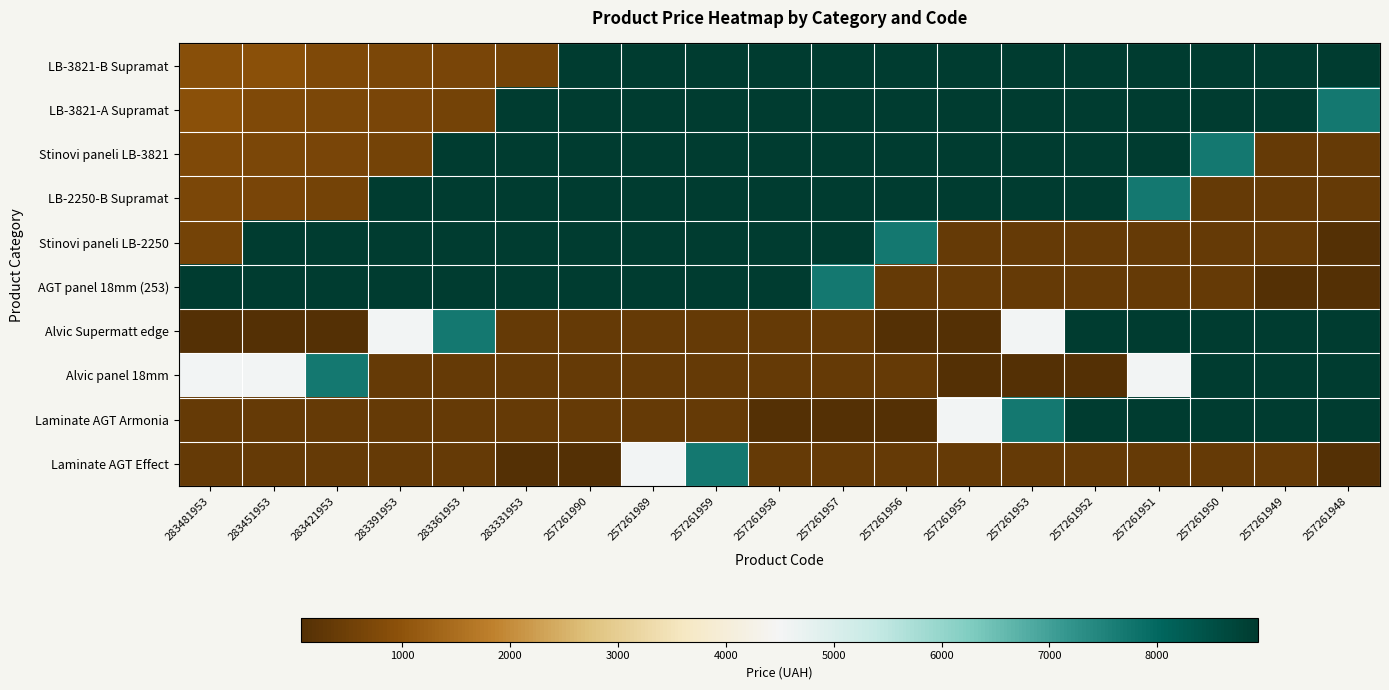

What is the total value across all series at 257261956?

44614.5